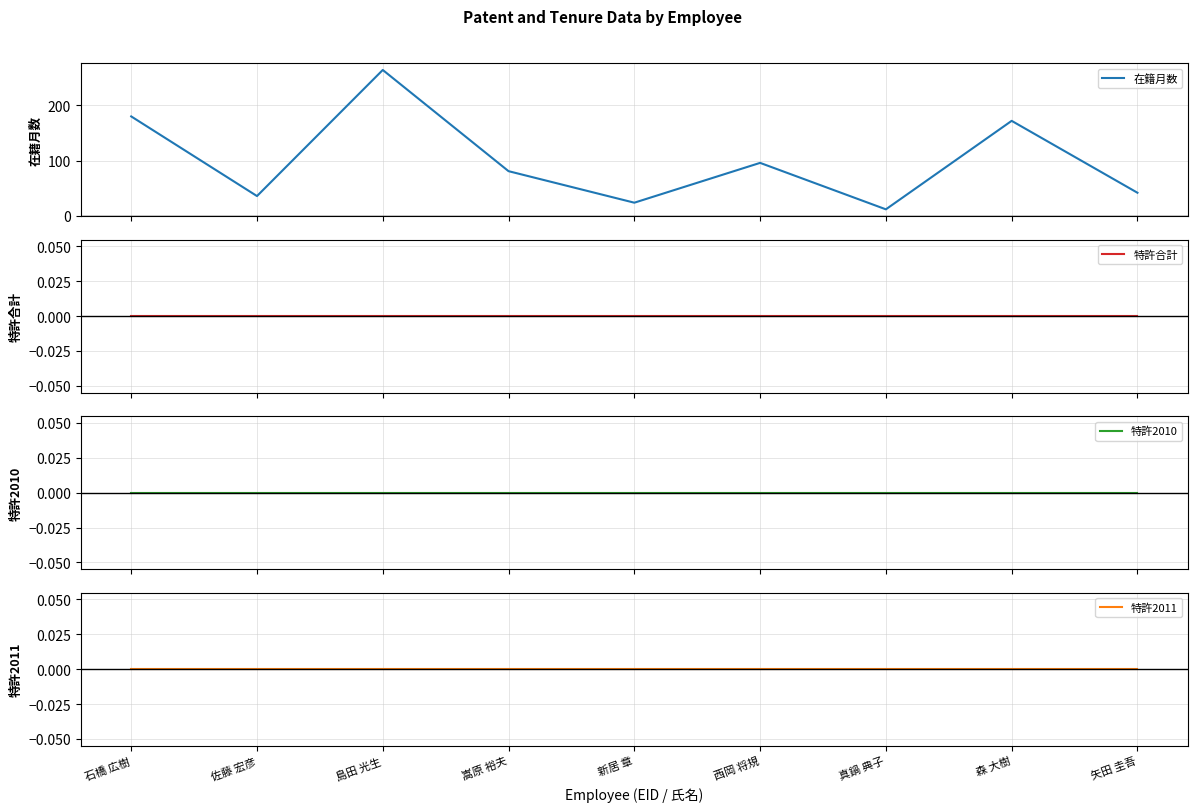

What are all the series names shown in the legend?

在籍月数, 特許合計, 特許2010, 特許2011